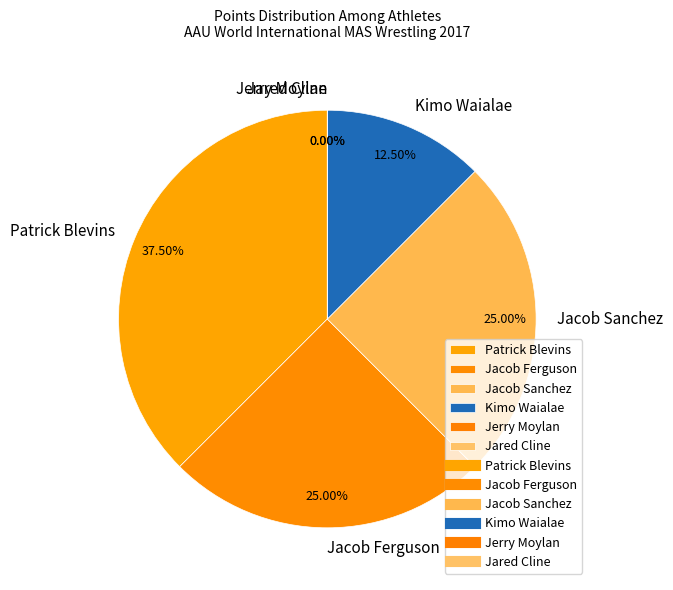

True or false: Patrick Blevins accounts for 38% of the total.

True